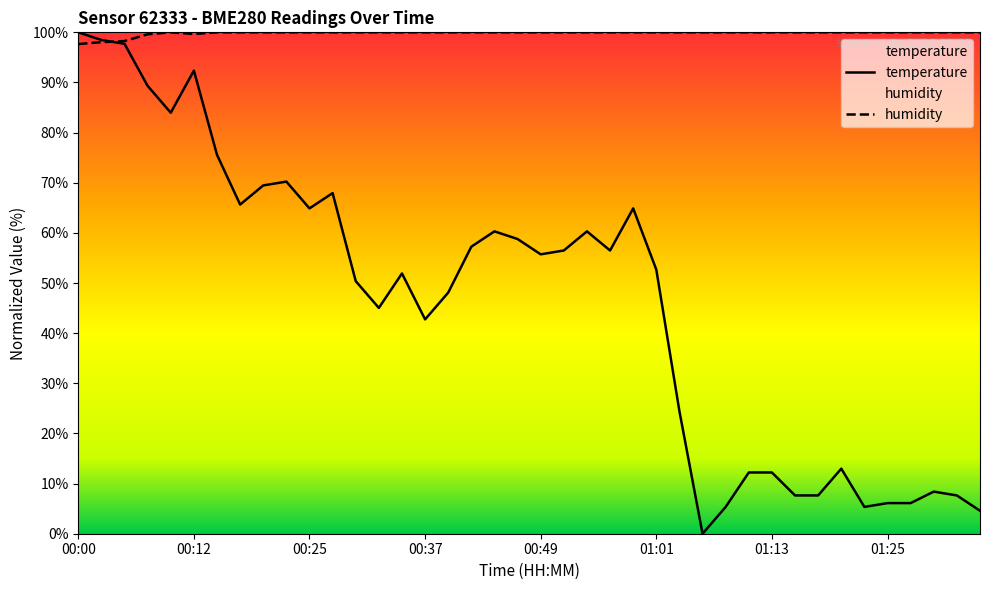

Reading right to left, list all the values displayed in this chart.

temperature: 4.6	7.6	8.4	6.1	6.1	5.3	13.0	7.6	7.6	12.2	12.2	5.3	0.0	24.4	52.7	64.9	56.5	60.3	56.5	55.7	58.8	60.3	57.3	48.1	42.7	51.9	45.0	50.4	67.9	64.9	70.2	69.5	65.6	75.6	92.4	84.0	89.3	97.7	98.5	100.0
humidity: 100.0	100.0	100.0	100.0	100.0	100.0	100.0	100.0	100.0	100.0	100.0	100.0	100.0	100.0	100.0	100.0	100.0	100.0	100.0	100.0	100.0	100.0	100.0	100.0	100.0	100.0	100.0	100.0	100.0	100.0	100.0	100.0	100.0	100.0	99.7	100.0	99.6	98.3	98.0	97.7